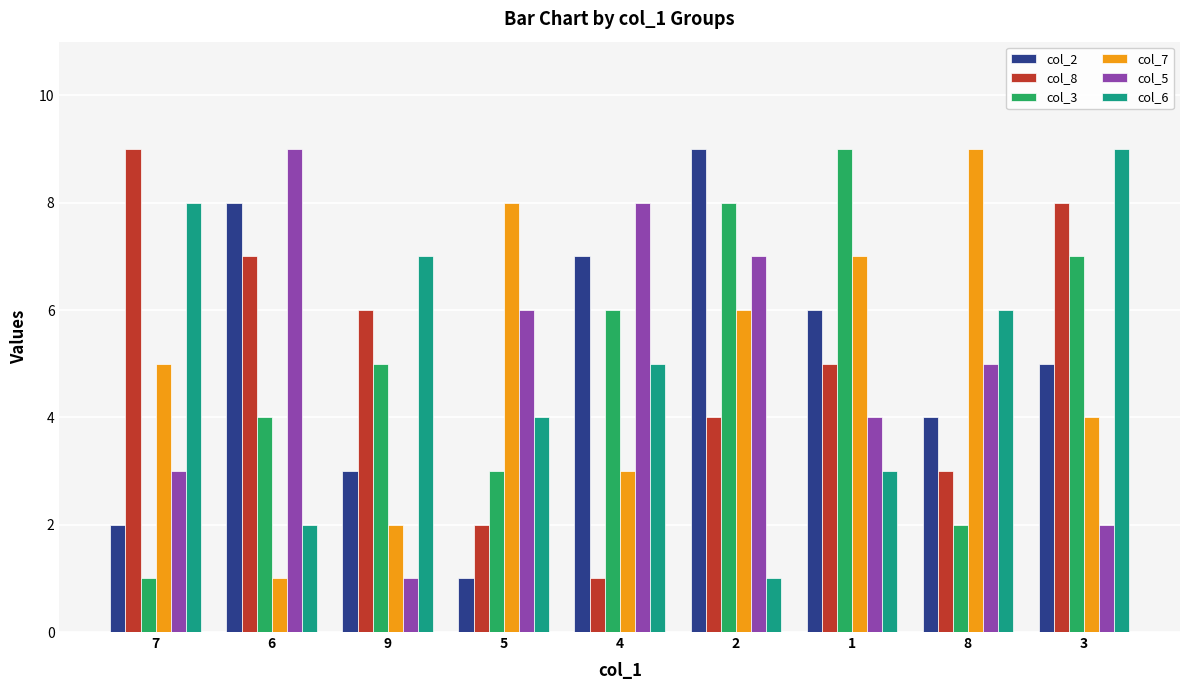

At which label is col_7 closest to 5?

7